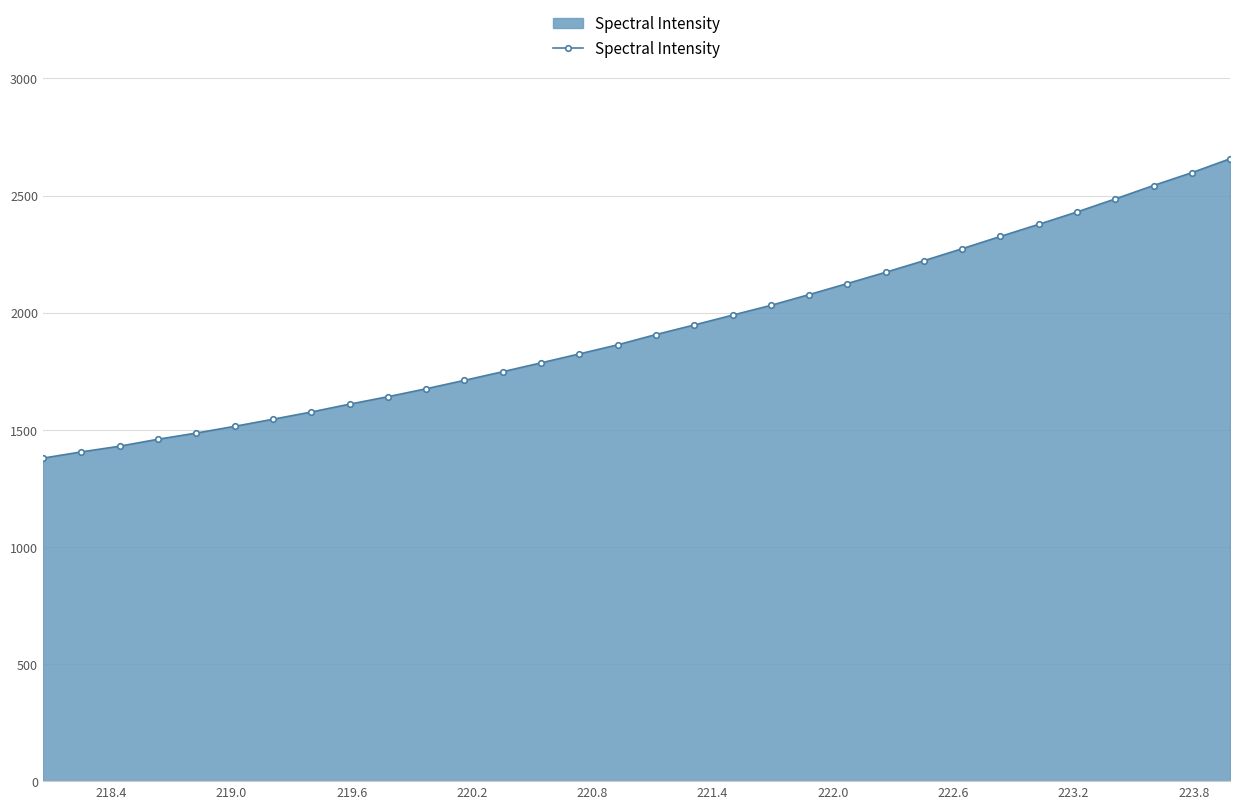

What is the difference between the maximum and minimum values?

1278.0